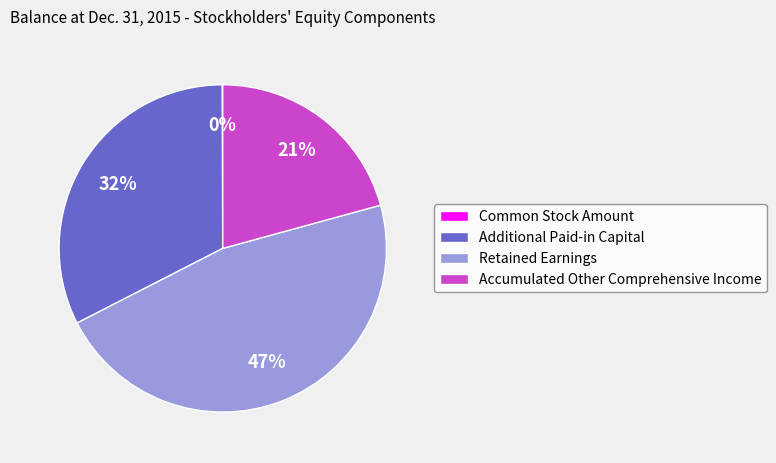

Approximately how many times larger is the value at Accumulated Other Comprehensive Income compared to Retained Earnings?

0.4